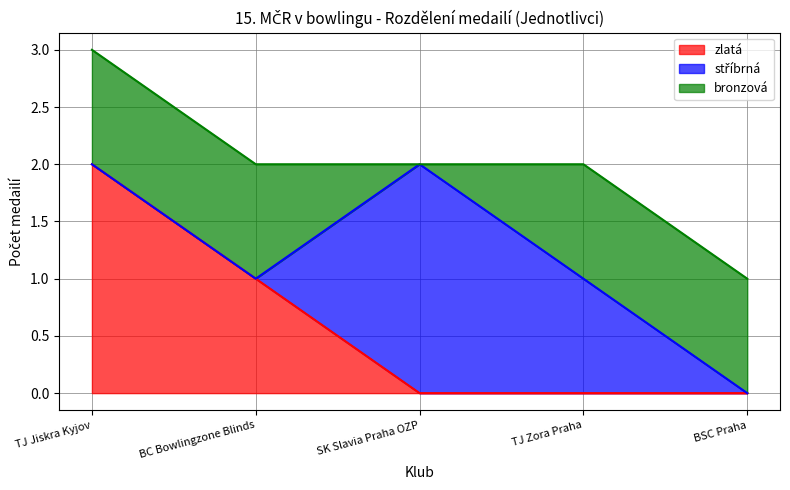

What is the maximum value for zlatá?

2